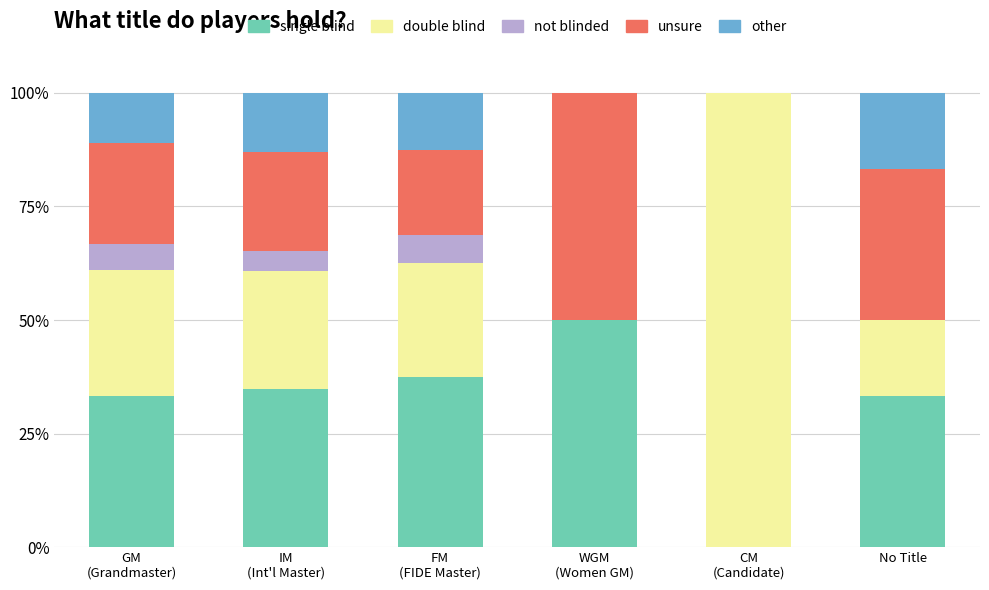

Count the number of categories in the chart.

6